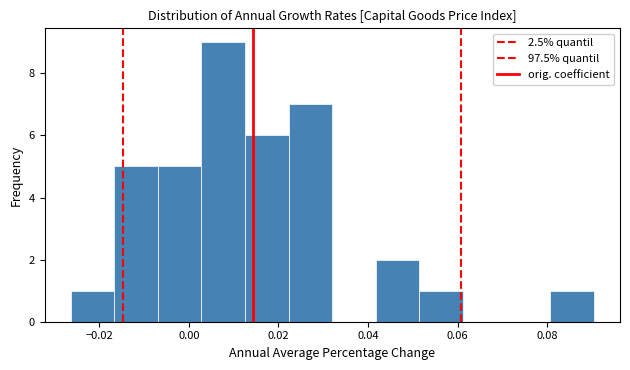

Over which range of the x-axis is the bar tallest?

0.002 to 0.012